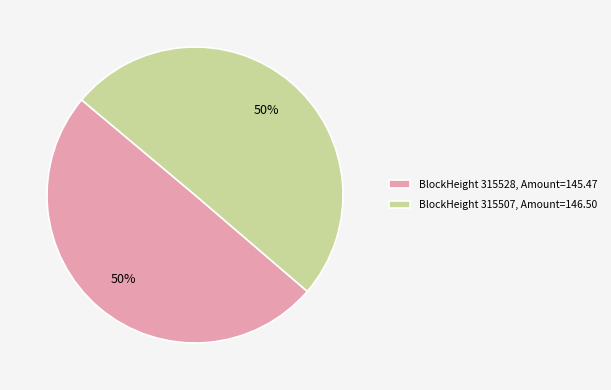

What is the ratio of the value at BlockHeight 315528, Amount=145.47 to the value at BlockHeight 315507, Amount=146.50?

1.0